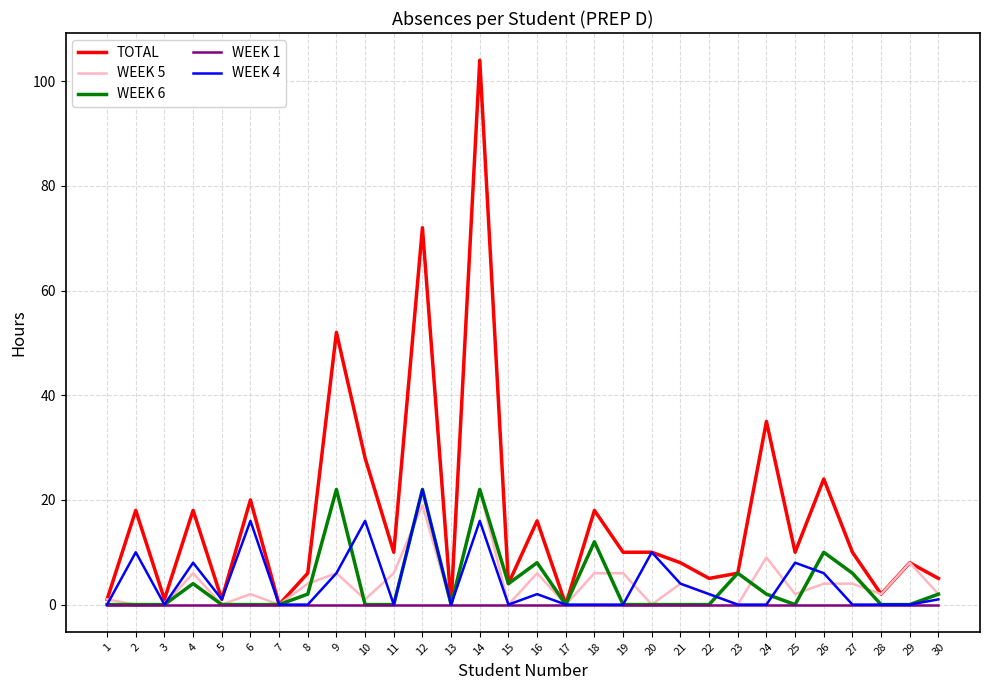

At which label does TOTAL reach its peak?

14